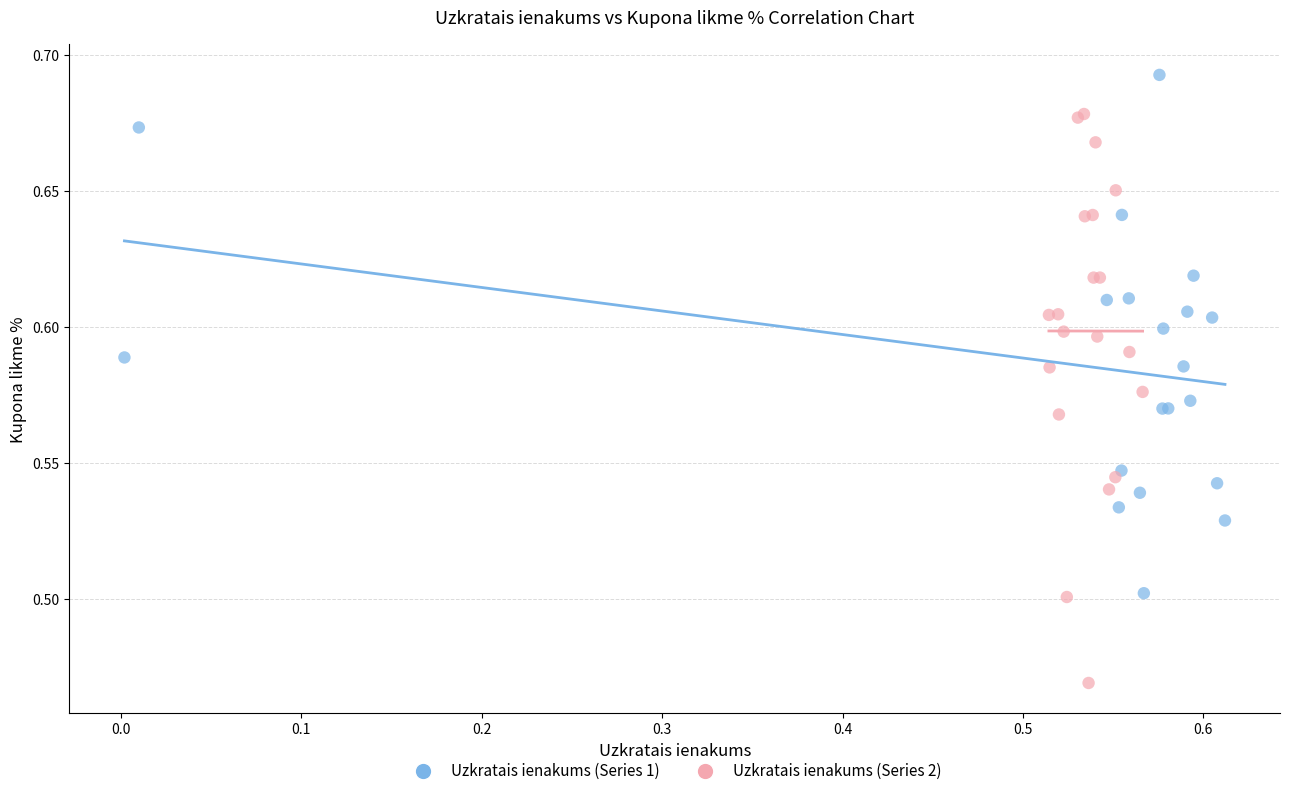

What are all the series names shown in the legend?

Uzkratais ienakums (Series 1), Uzkratais ienakums (Series 2)